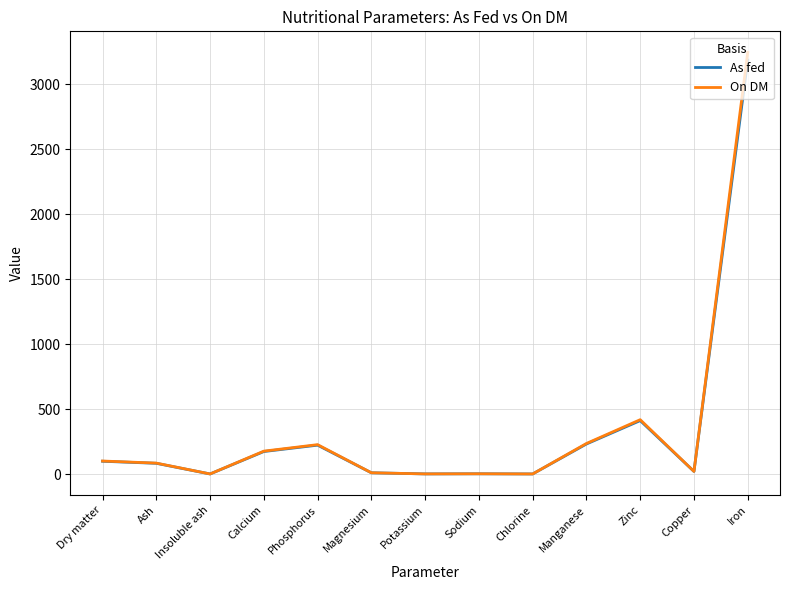

At which category is the sum across all series the highest?

Iron